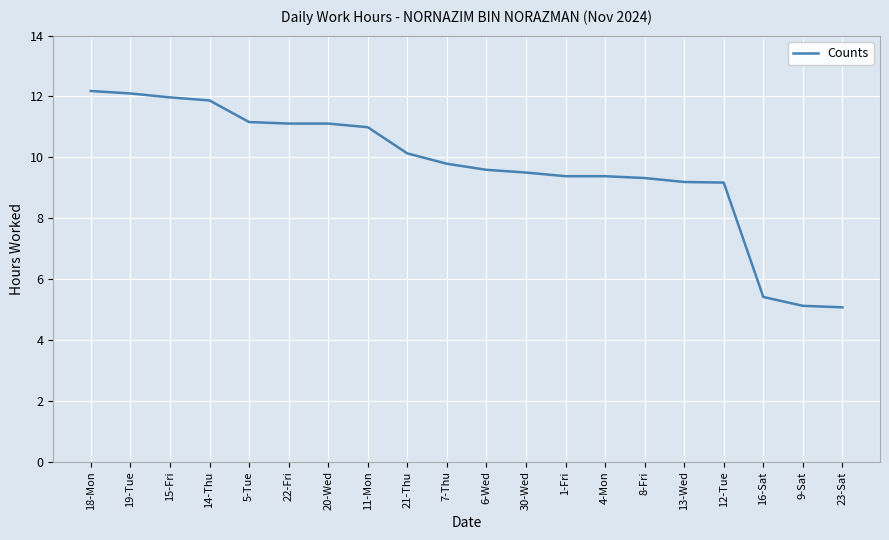

What is the difference between the values at 11-Mon and 16-Sat?

5.6